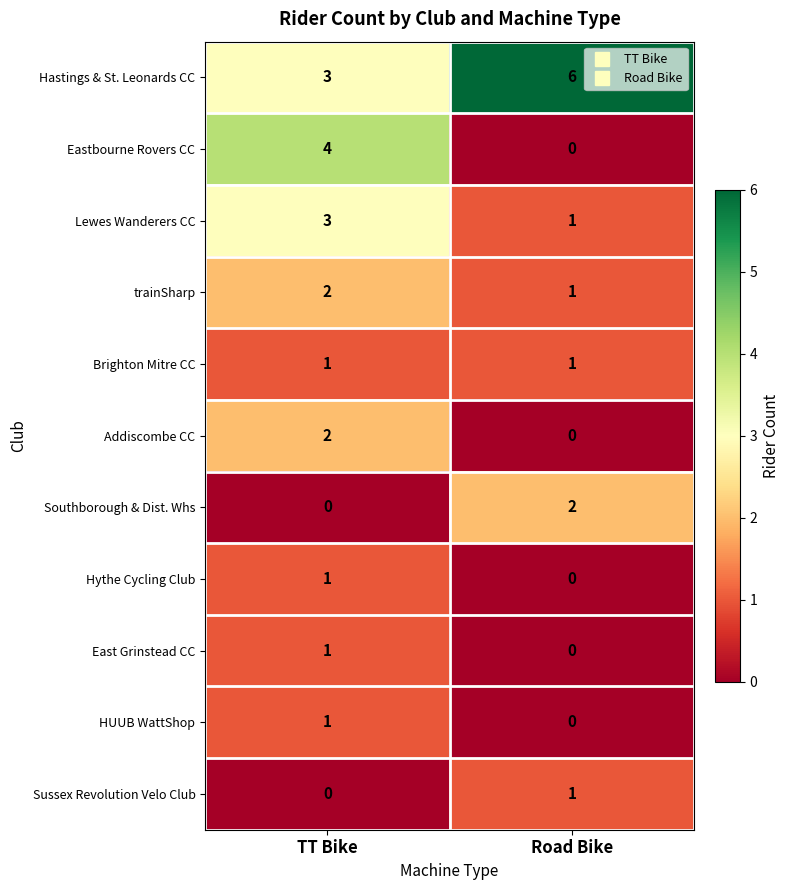

The Brighton Mitre CC series shows 1 at TT Bike. True or false?

True